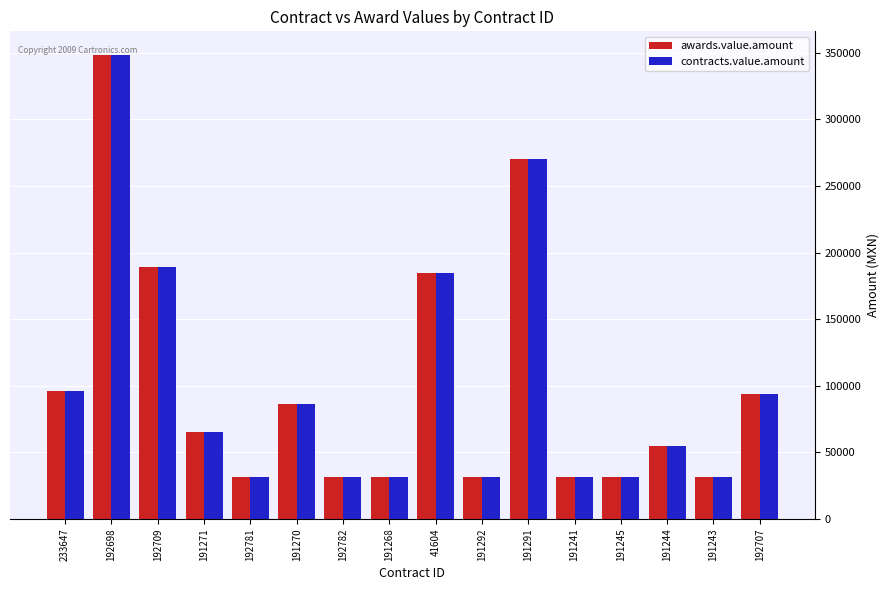

What is the difference between the maximum and minimum values in the contracts.value.amount series?

317127.5